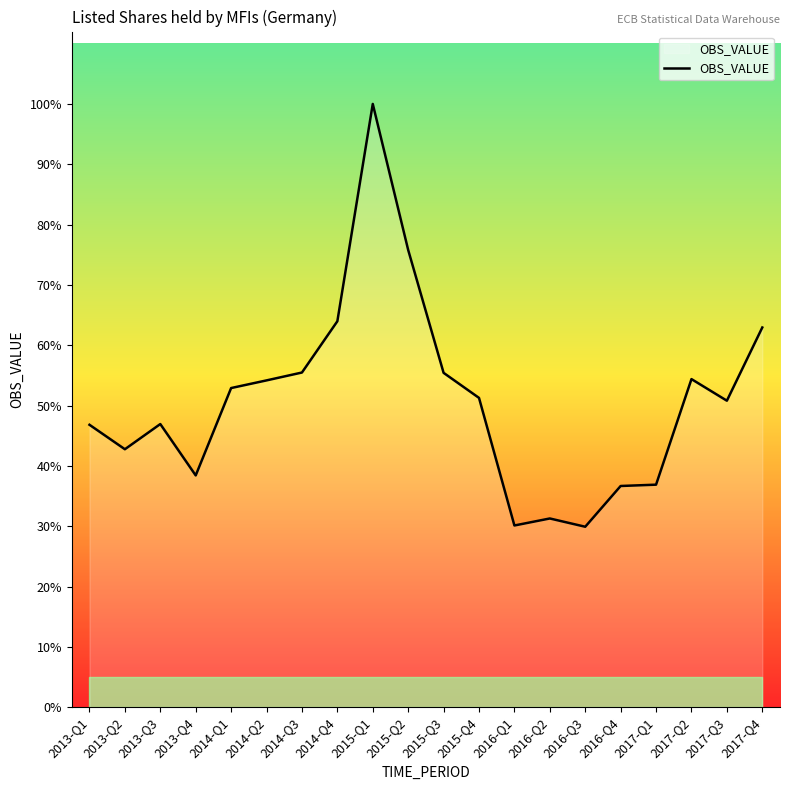

At which category does the chart reach its peak across all series?

2015-Q1